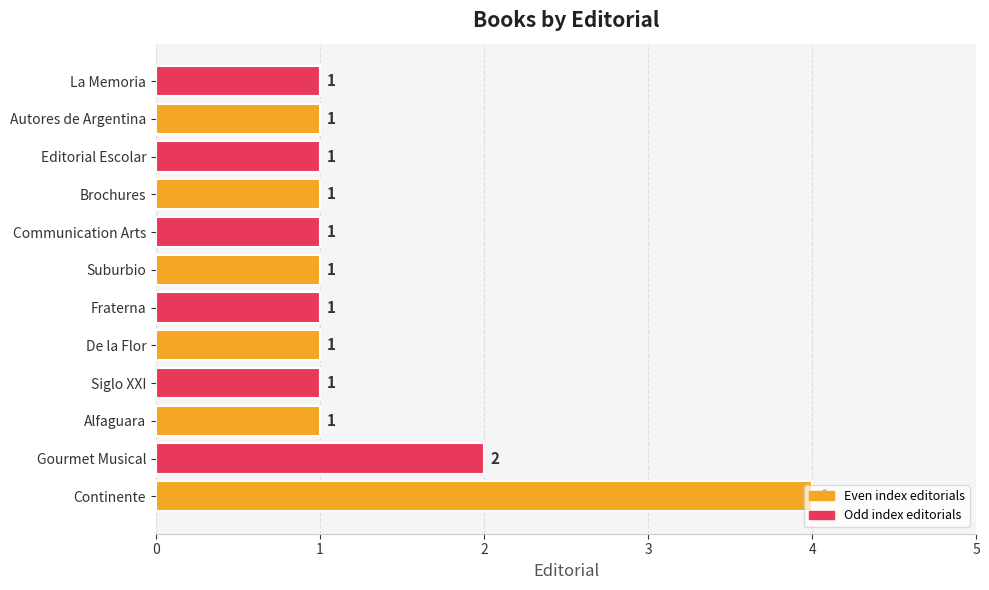

At which category does the chart reach its peak across all series?

Continente